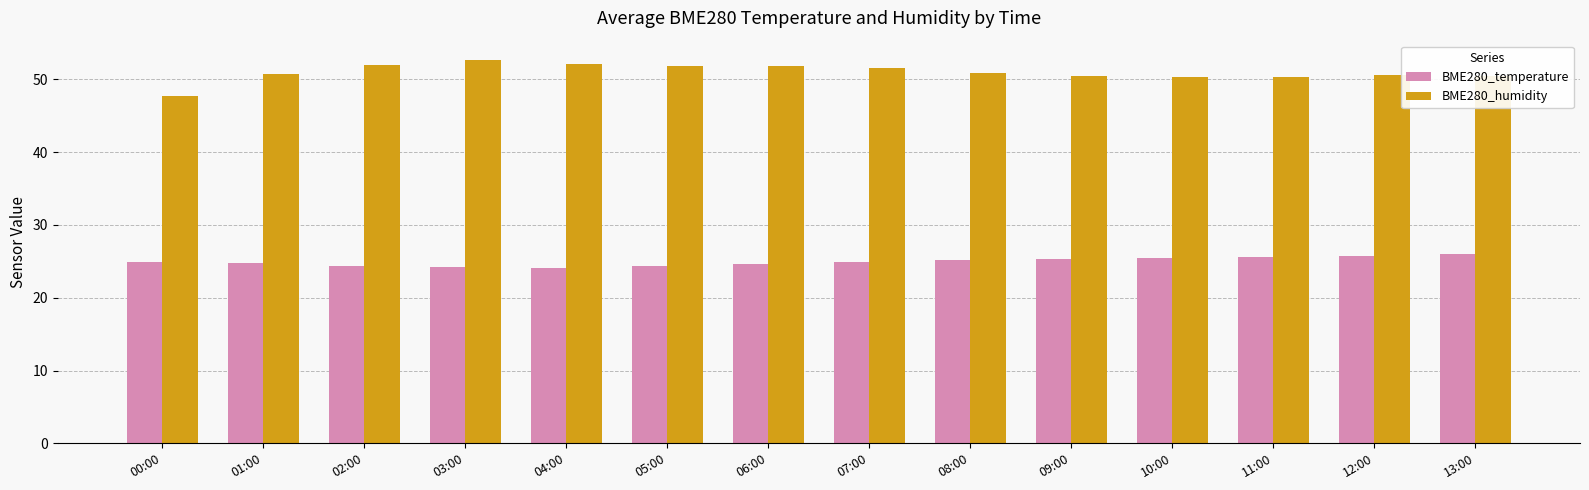

Is the value of BME280_temperature at 06:00 greater than the value of BME280_humidity at 13:00?

No